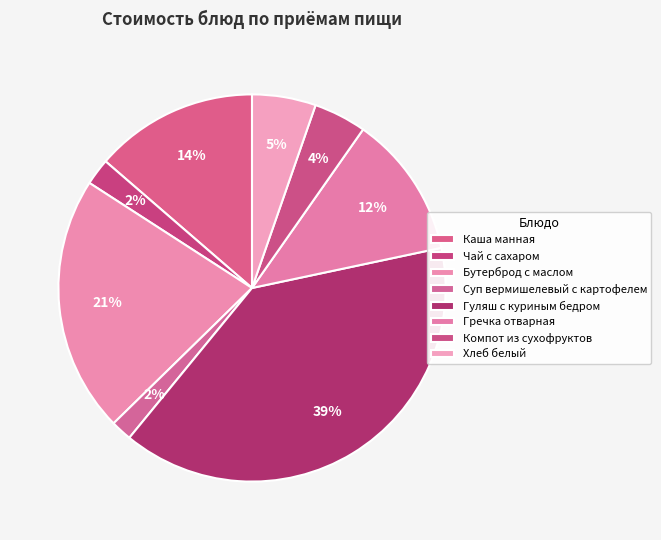

Is there any slice that represents more than half of the pie?

No